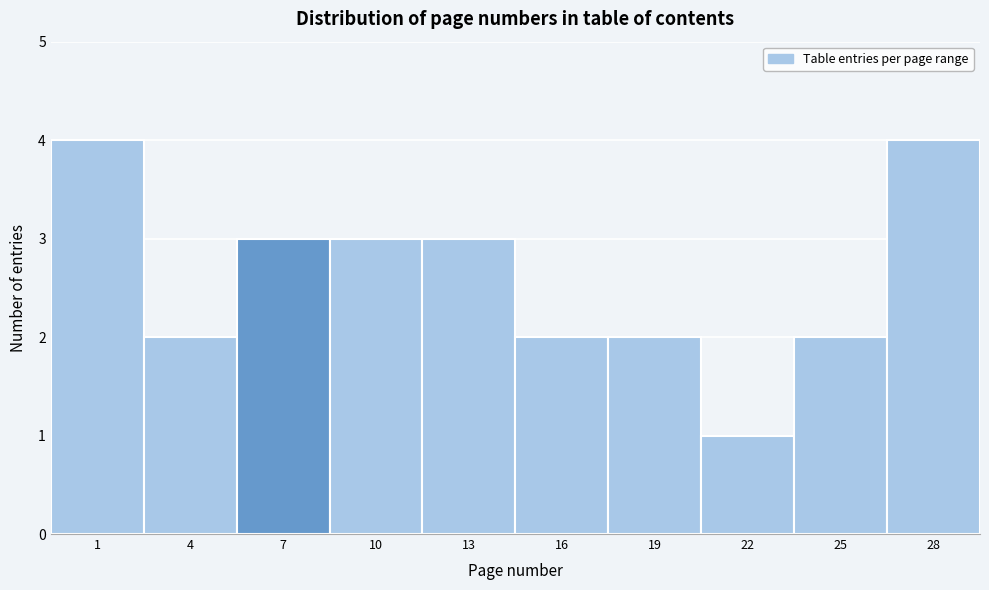

Reading left to right, what are all the values shown in this chart?

1=4	4=2	7=3	10=3	13=3	16=2	19=2	22=1	25=2	28=4